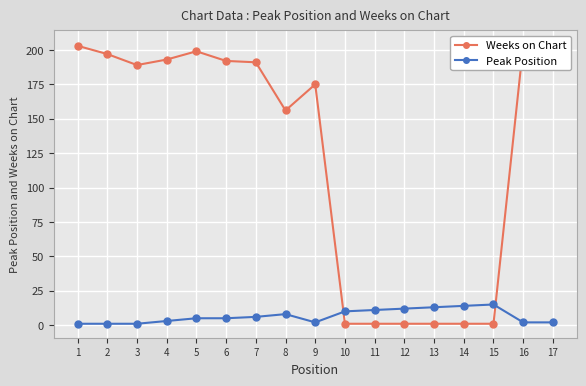

What is the sum of all Peak Position values?

111